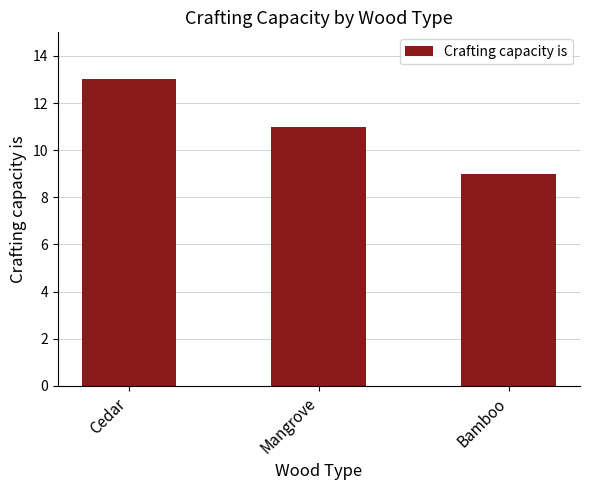

Approximately how many times larger is the value at Bamboo compared to Mangrove?

0.8